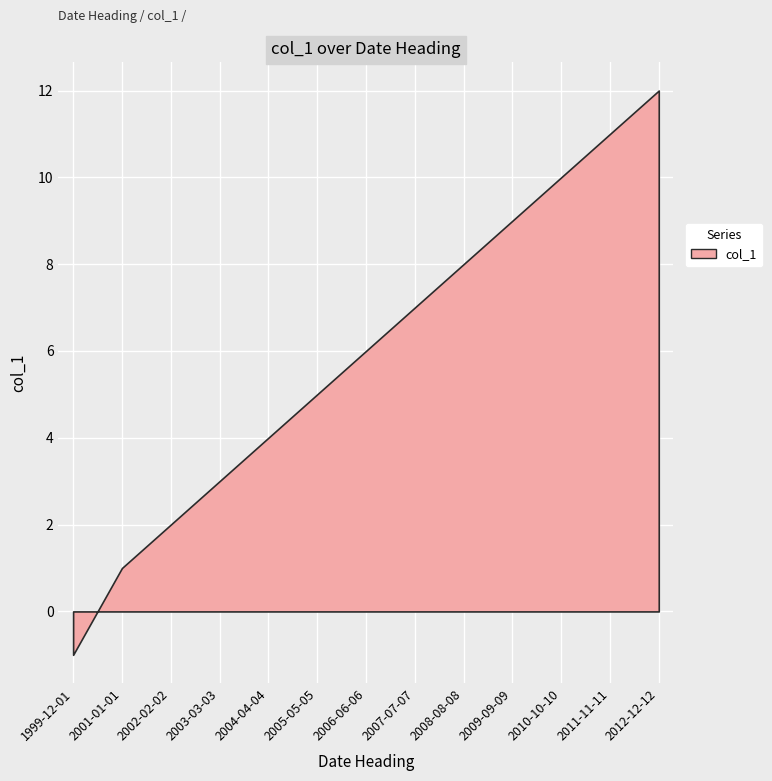

What is the change in value from 2010-10-10 to 1999-12-01?

-11